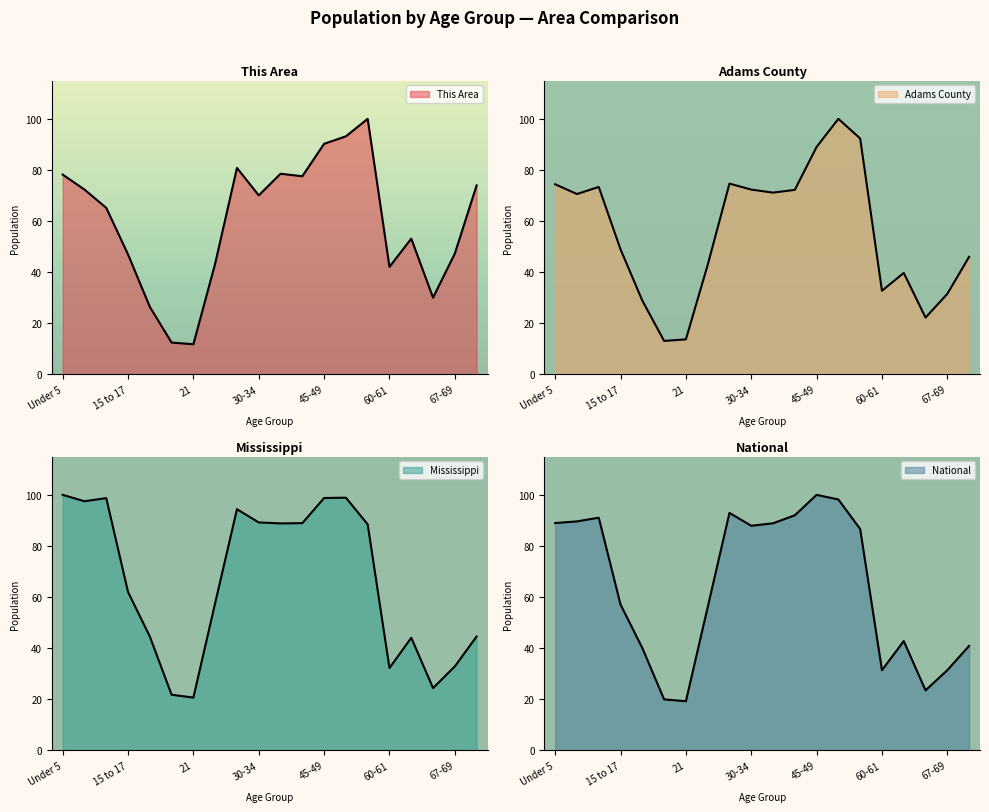

True or false: National and Mississippi cross at least once.

True